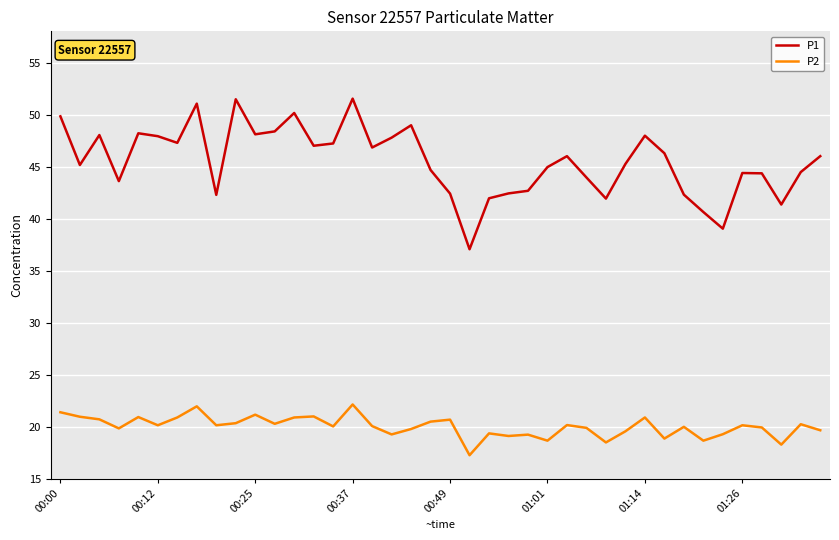

Which series has the largest total across all categories?

P1